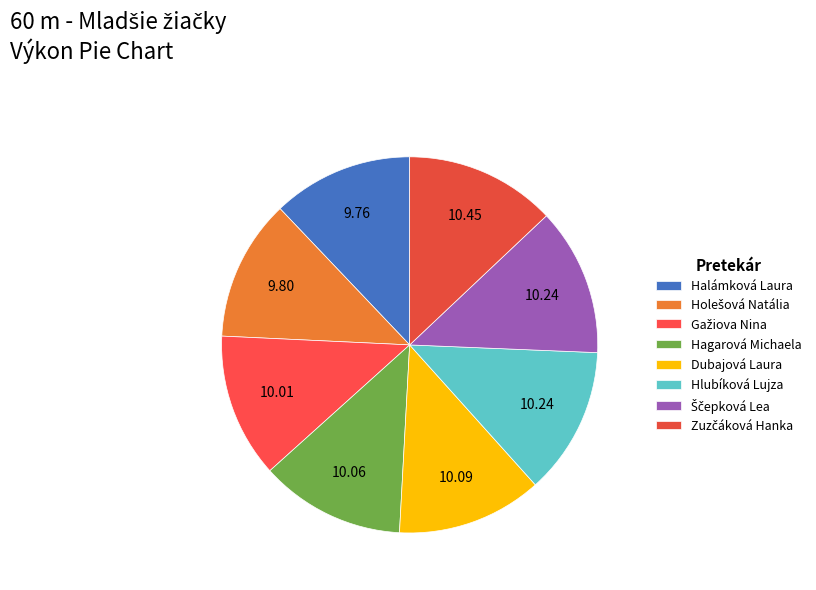

The Holešová Natália slice represents 2% of the pie. True or false?

False